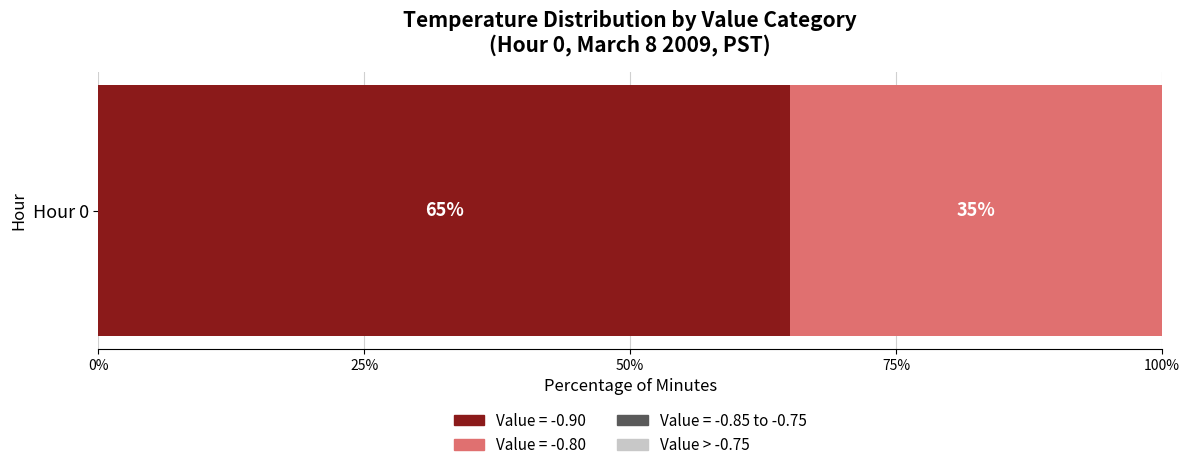

List the labels in order of Value = -0.90 value, largest first.

Hour 0